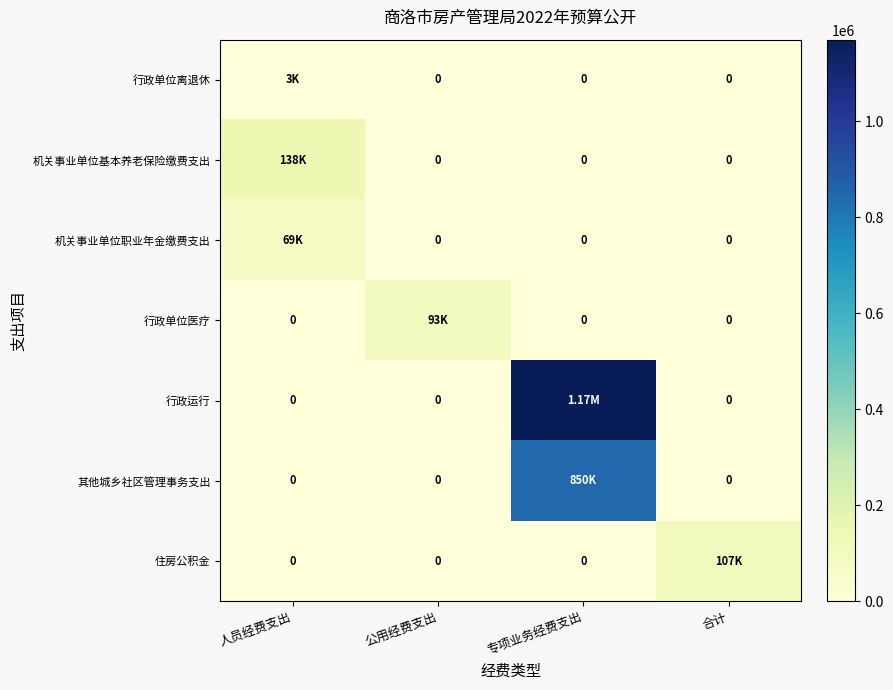

How many values in the 机关事业单位基本养老保险缴费支出 series exceed 0?

1